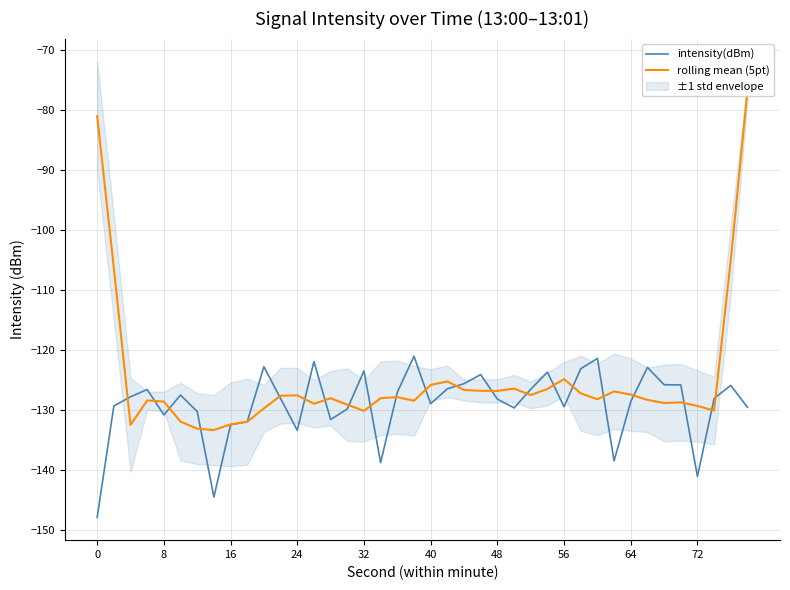

What is the highest value of the intensity(dBm) series?

-121.0